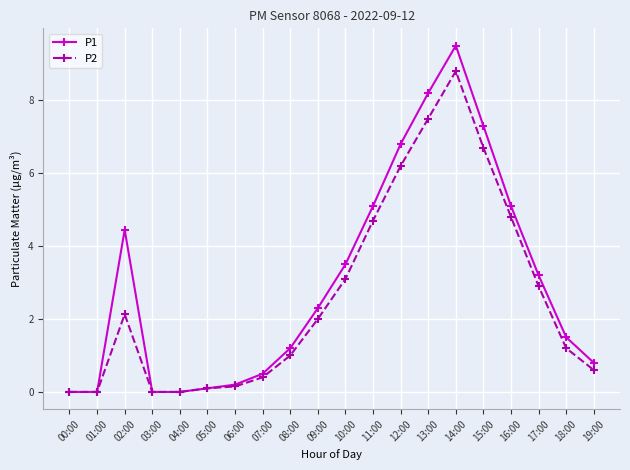

Which series changed the most between 03:00 and 06:00?

P1